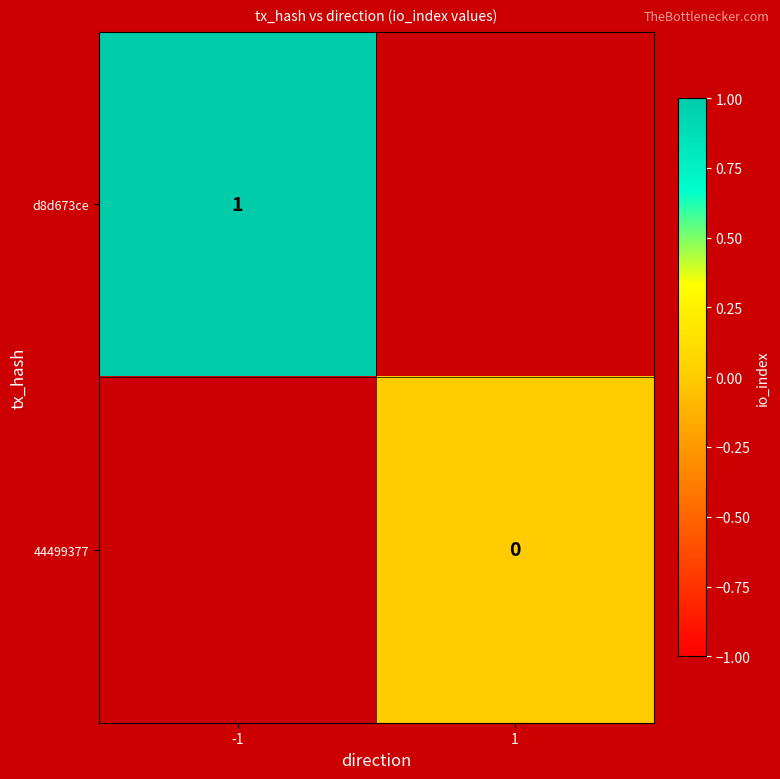

The d8d673ce series shows 2 at -1. True or false?

False